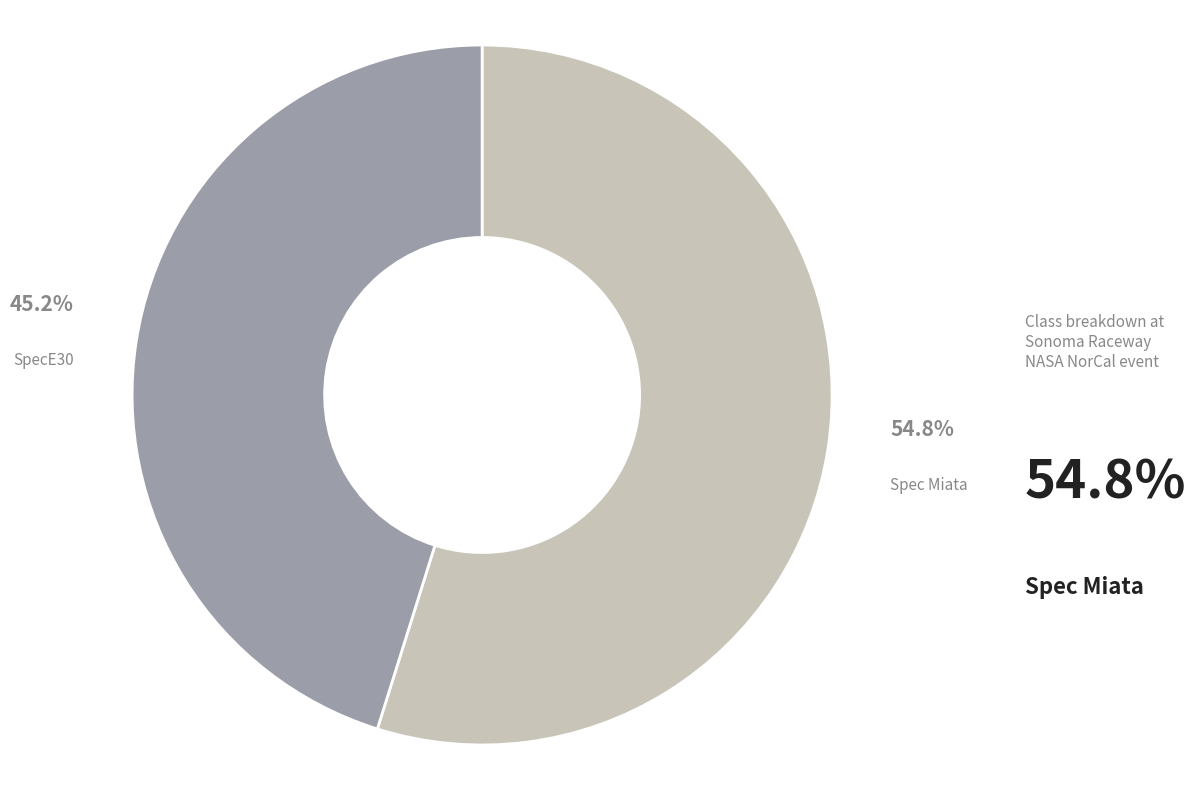

Does any single category account for the majority?

Yes